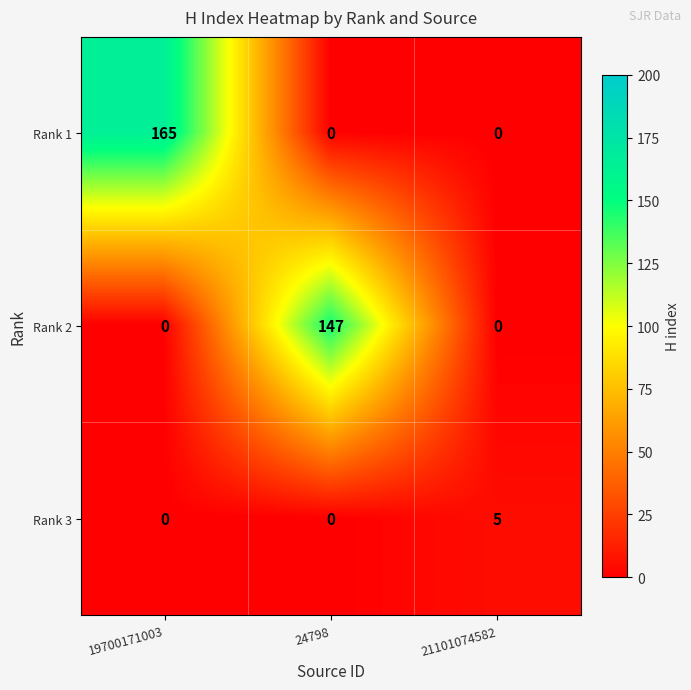

Reading left to right, list all the values displayed in this chart.

Rank 1: 165	0	0
Rank 2: 0	147	0
Rank 3: 0	0	5